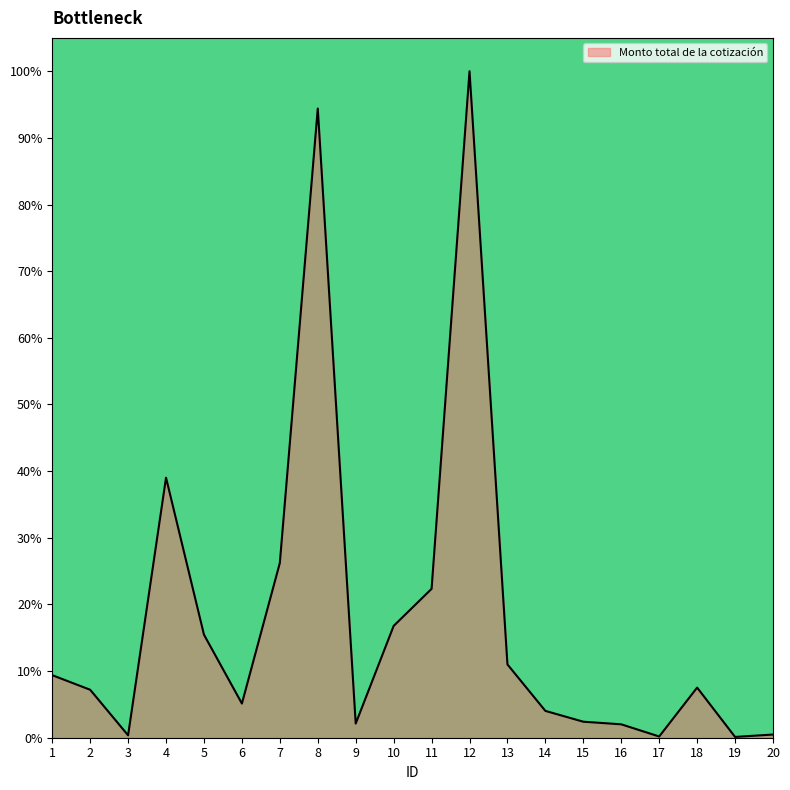

What is the average value?

18.3